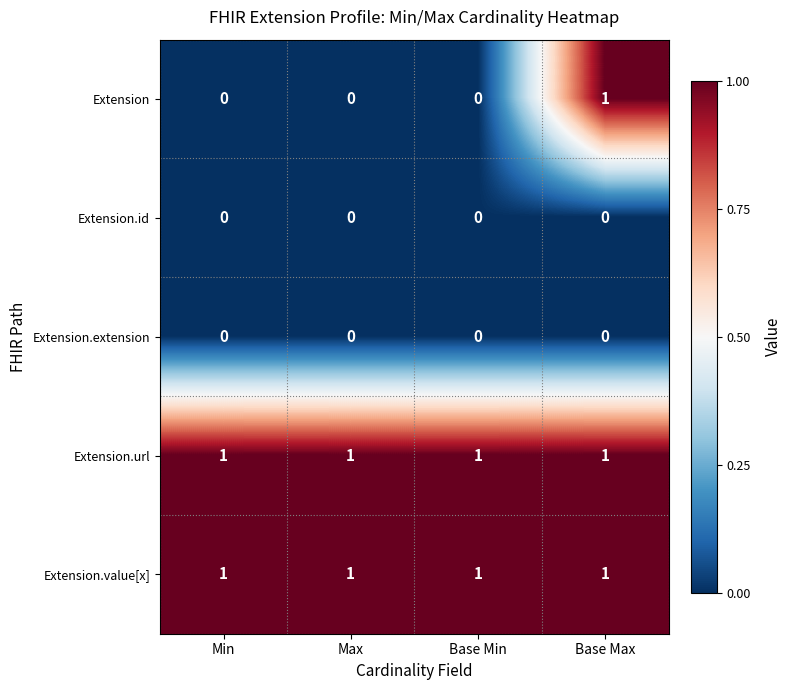

How many series are shown in this chart?

5